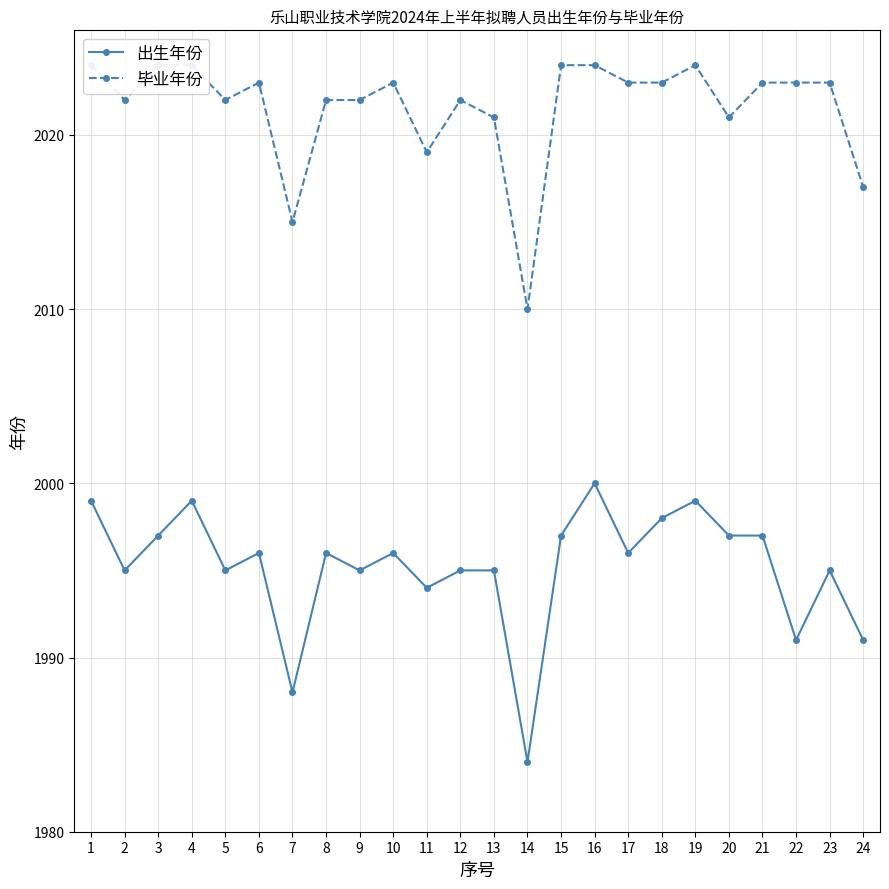

What is the approximate value of 毕业年份 at 23, to the nearest 5?

2025